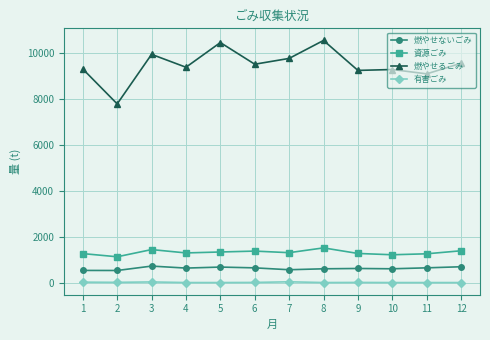

Does the chart have visible grid lines?

Yes